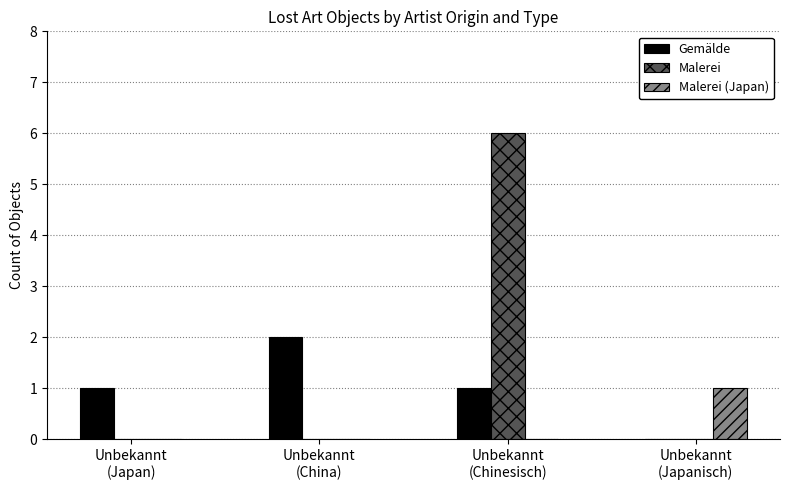

What is the greatest value displayed?

6